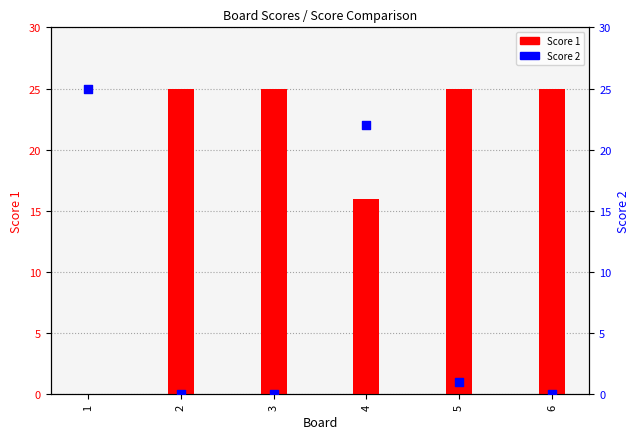

At which category is the sum across all series the highest?

4